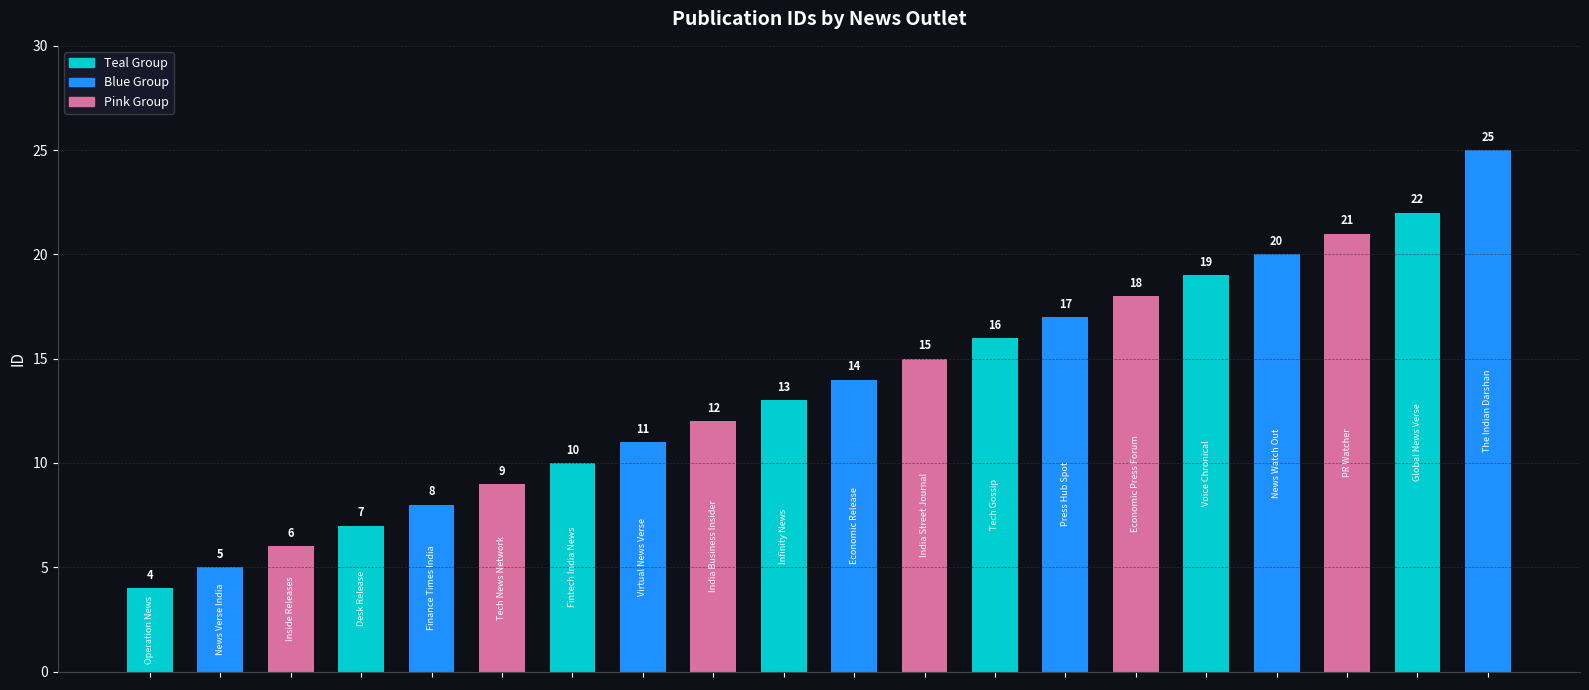

Reading left to right, extract all data points from this chart.

4	5	6	7	8	9	10	11	12	13	14	15	16	17	18	19	20	21	22	25